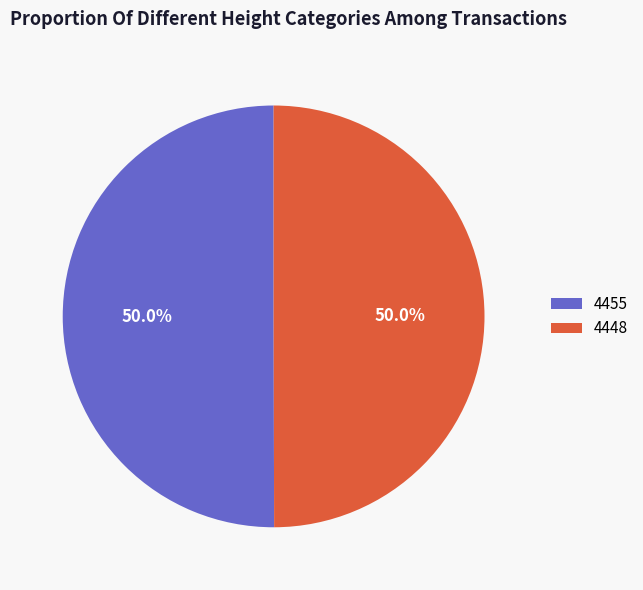

What is the ratio of the value at 4455 to the value at 4448?

1.0